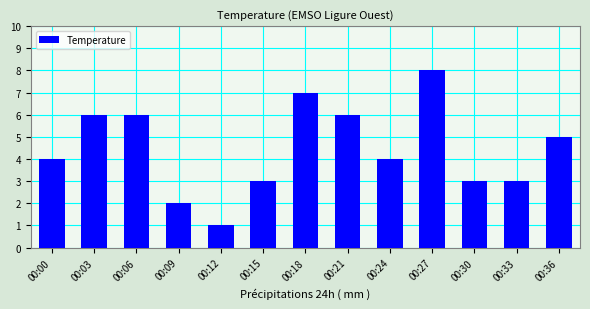

Which has a higher value, 00:36 or 00:24?

00:36